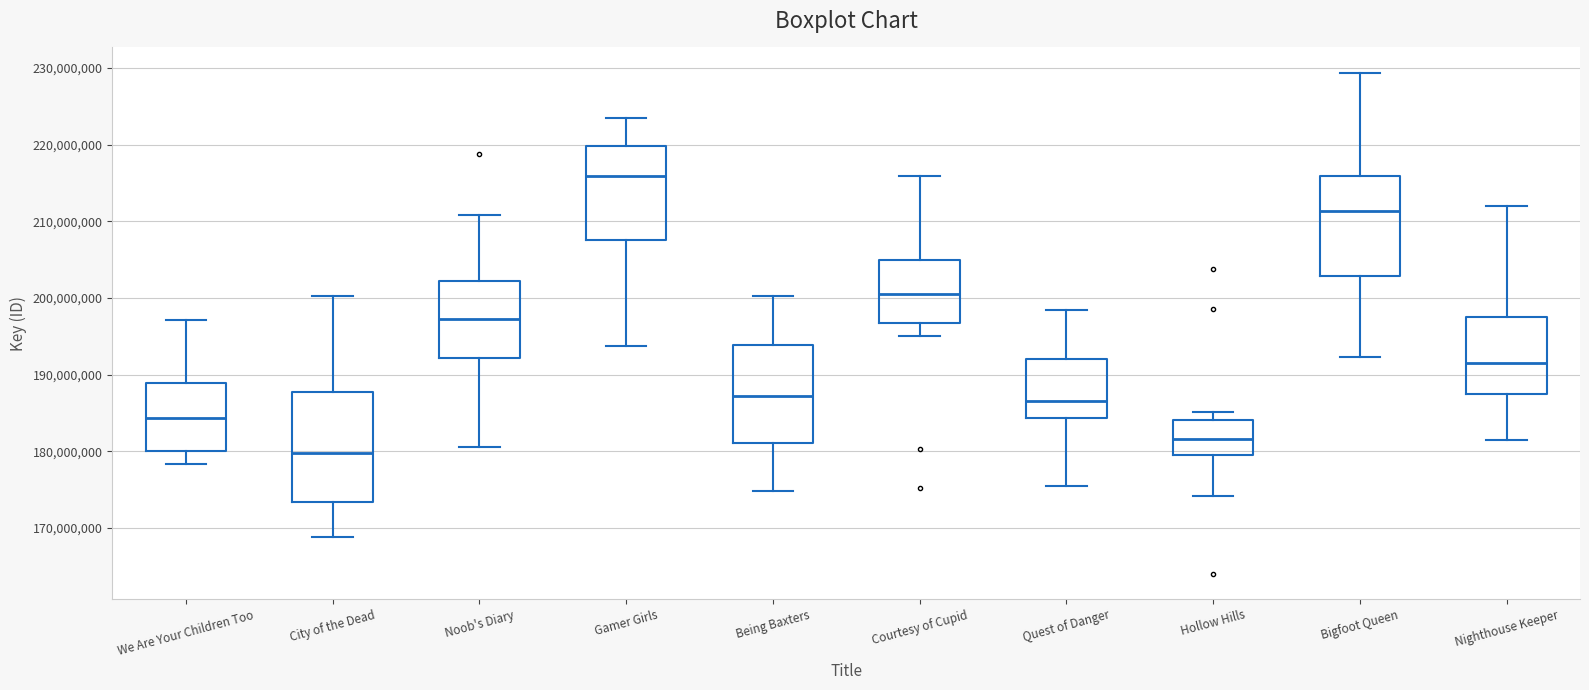

Where is the lower edge of the box for We Are Your Children Too on the y-axis? The values are not printed on the chart, so give them approximately, as read against the axis.

180000000